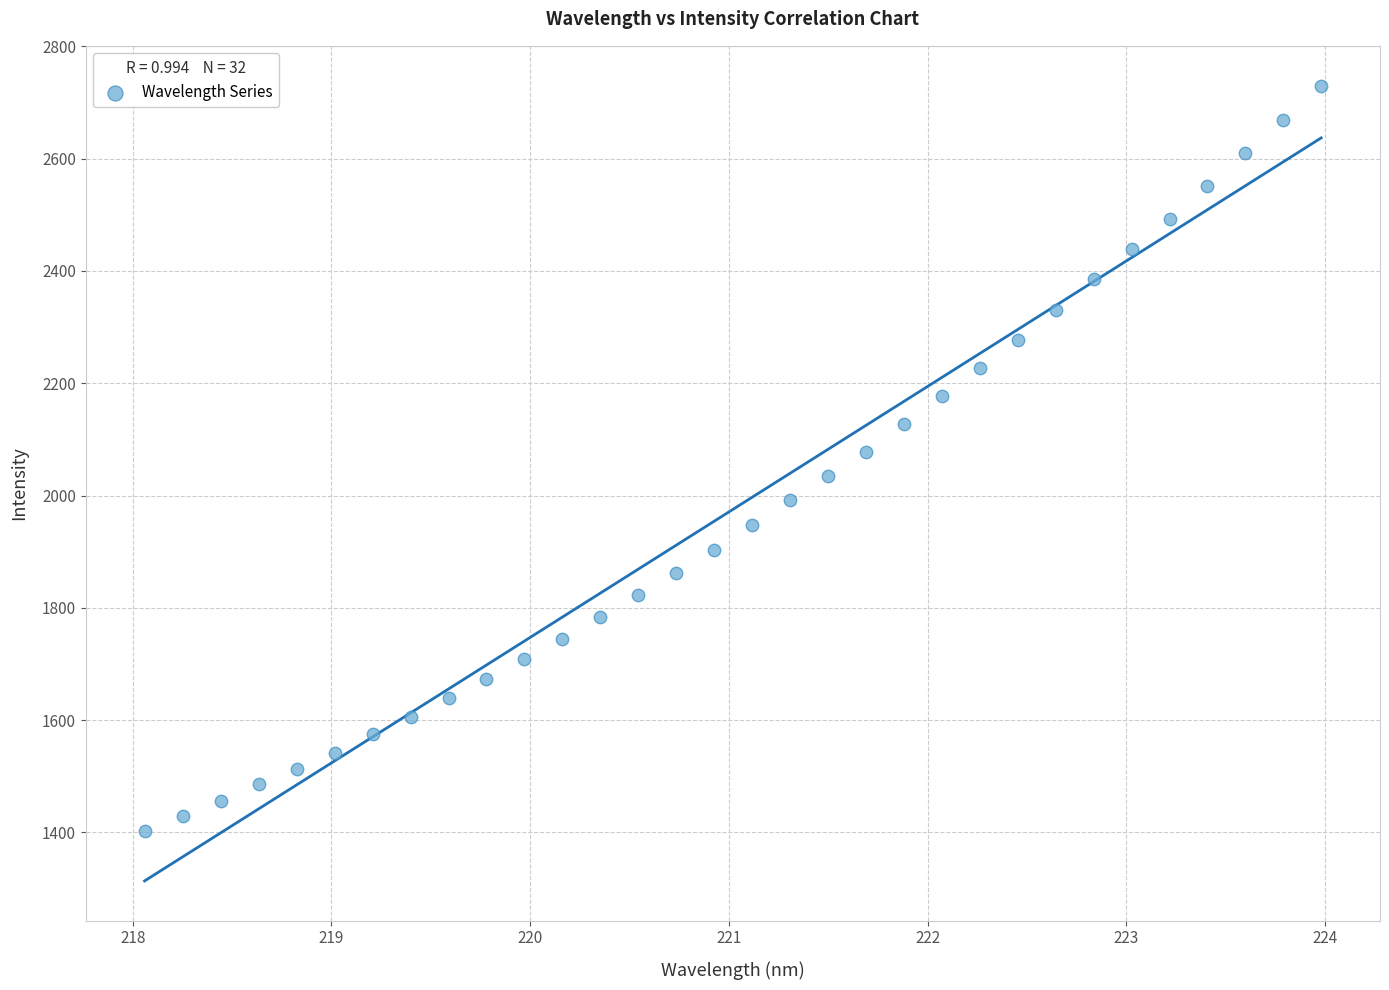

What is the range of X values (max minus min)?

5.9